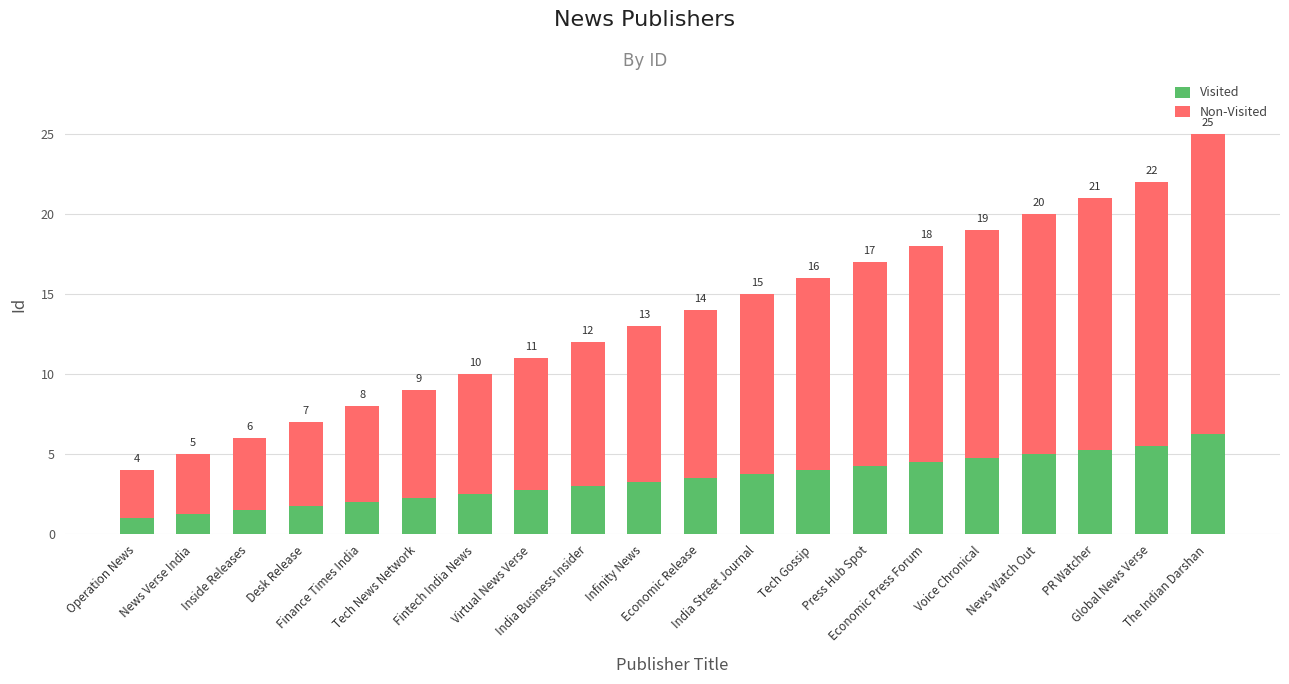

What is the sum of the Non-Visited values at Global News Verse and Economic Release?

27.0